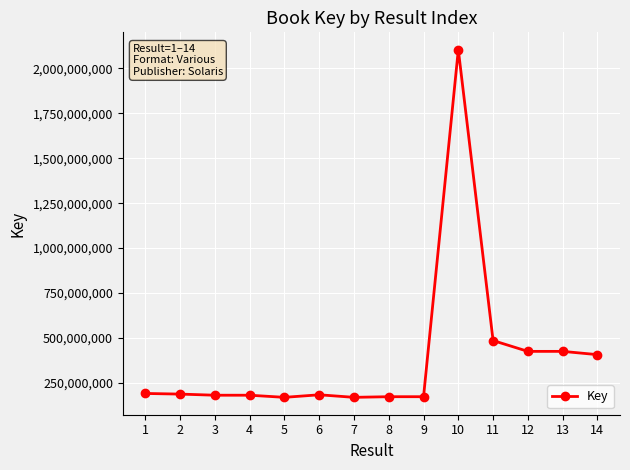

What is the value of the 6th point from the left?

183838881